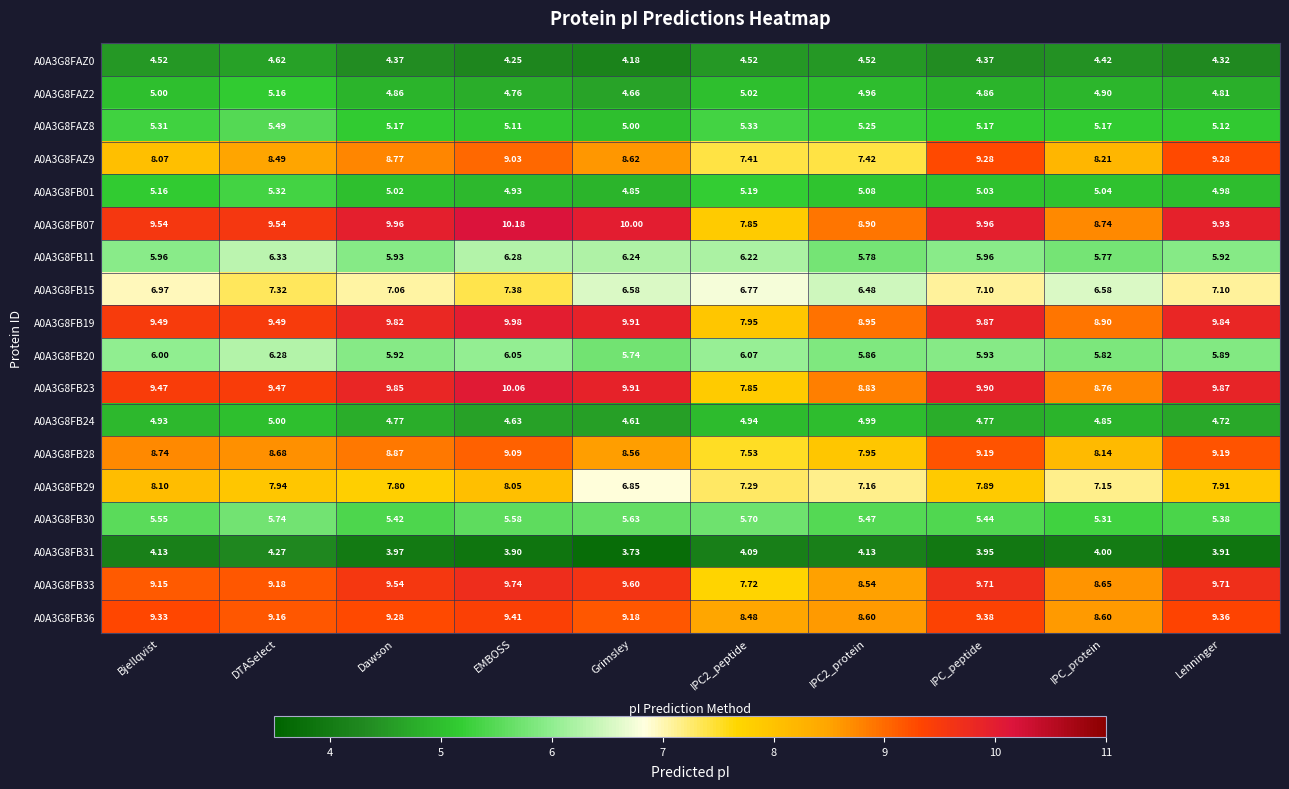

At which label does A0A3G8FB20 reach its minimum?

Grimsley